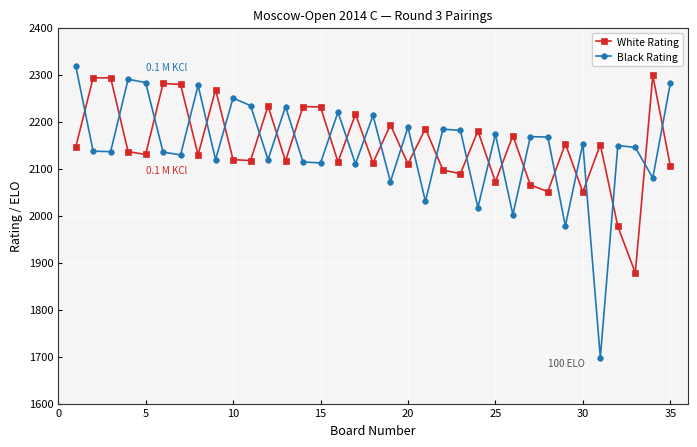

Which series has the largest range (max minus min)?

Black Rating